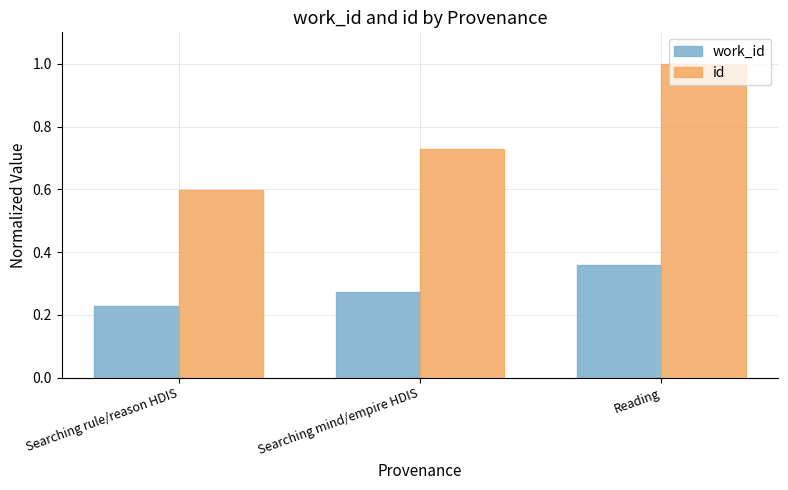

True or false: work_id has a value of 0.1 at Searching rule/reason HDIS.

False